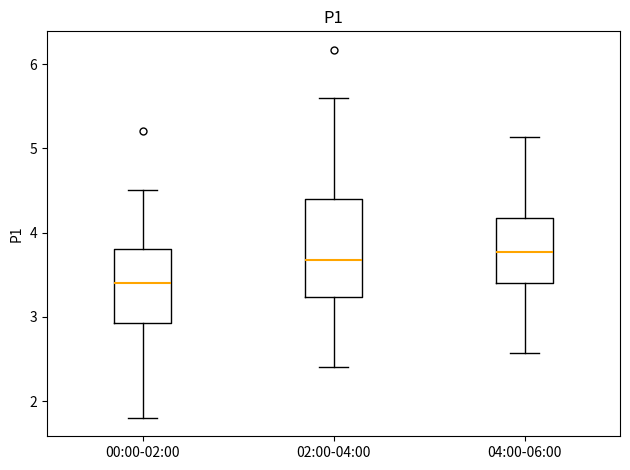

Comparing the boxes themselves (not the whiskers), which one is the tallest?

02:00-04:00